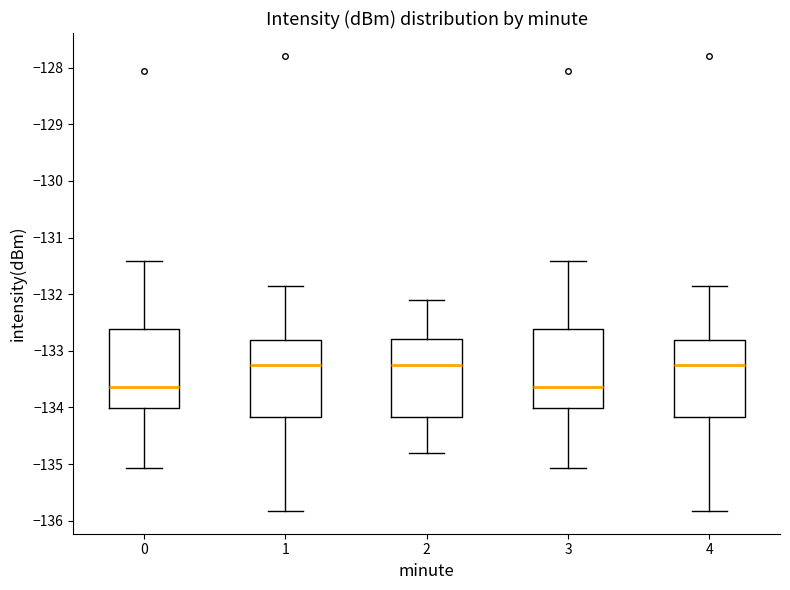

Where does the median line of the box at x = 4 sit on the y-axis? The values are not printed on the chart, so give them approximately, as read against the axis.

-133.2